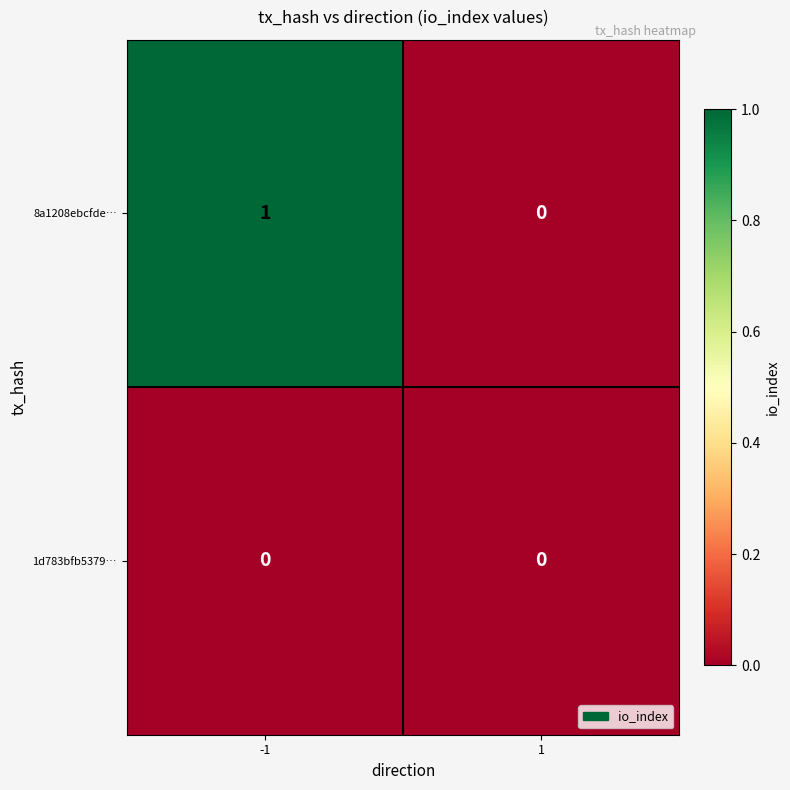

Which series has the largest total across all categories?

8a1208ebcfde…